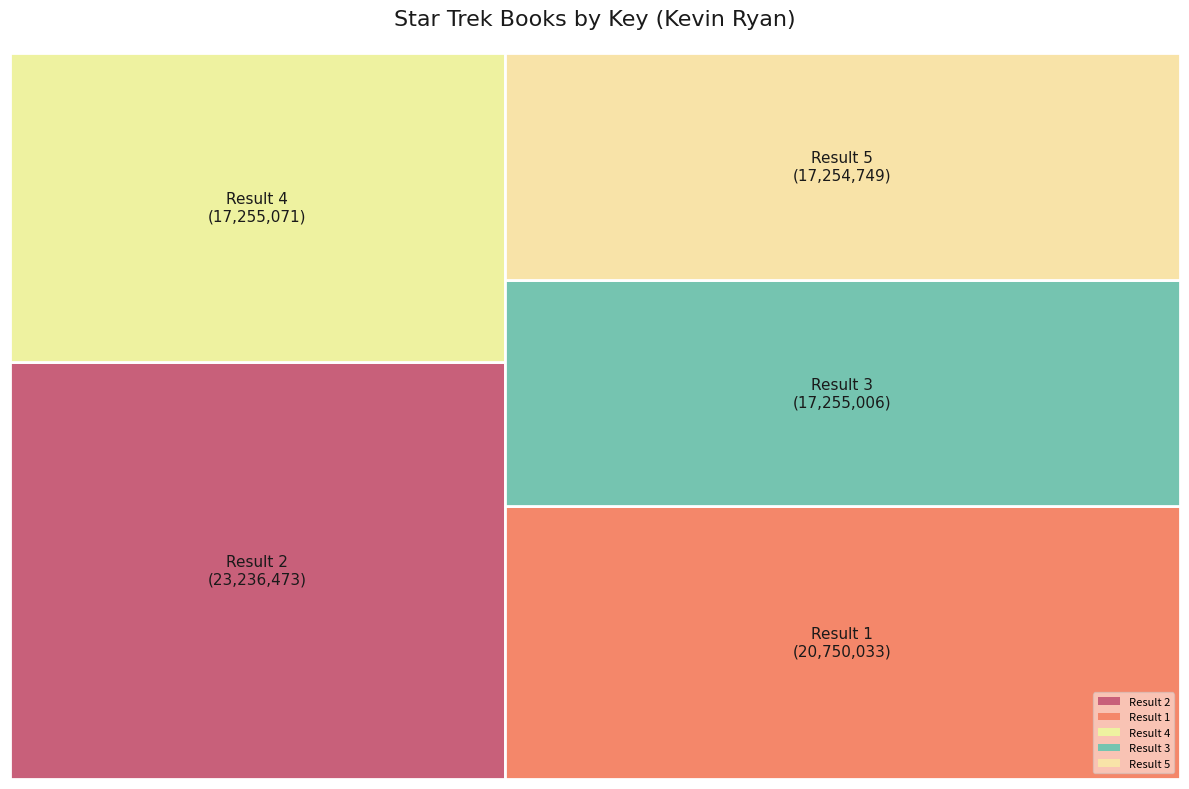

How many slices are in this pie chart?

5